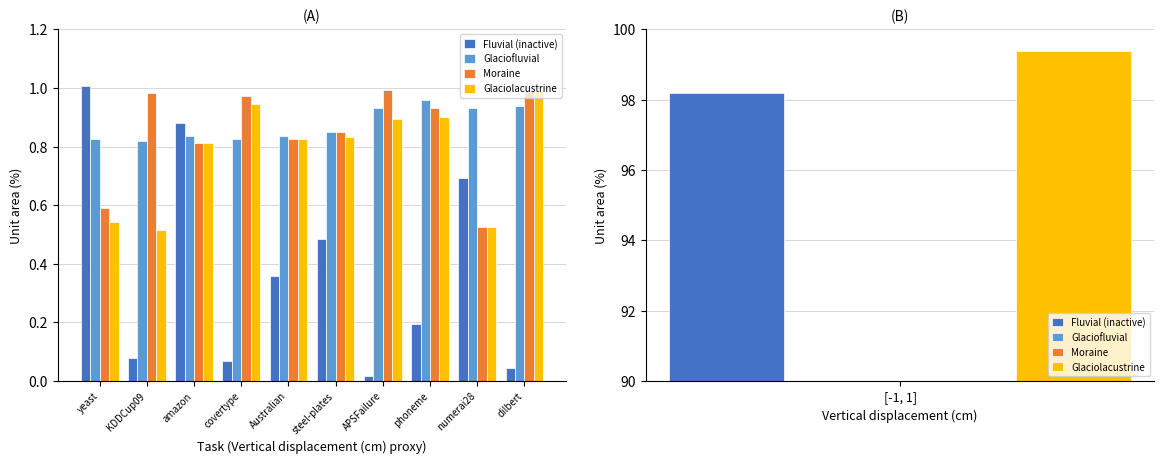

At which category is the sum across all series the highest?

amazon